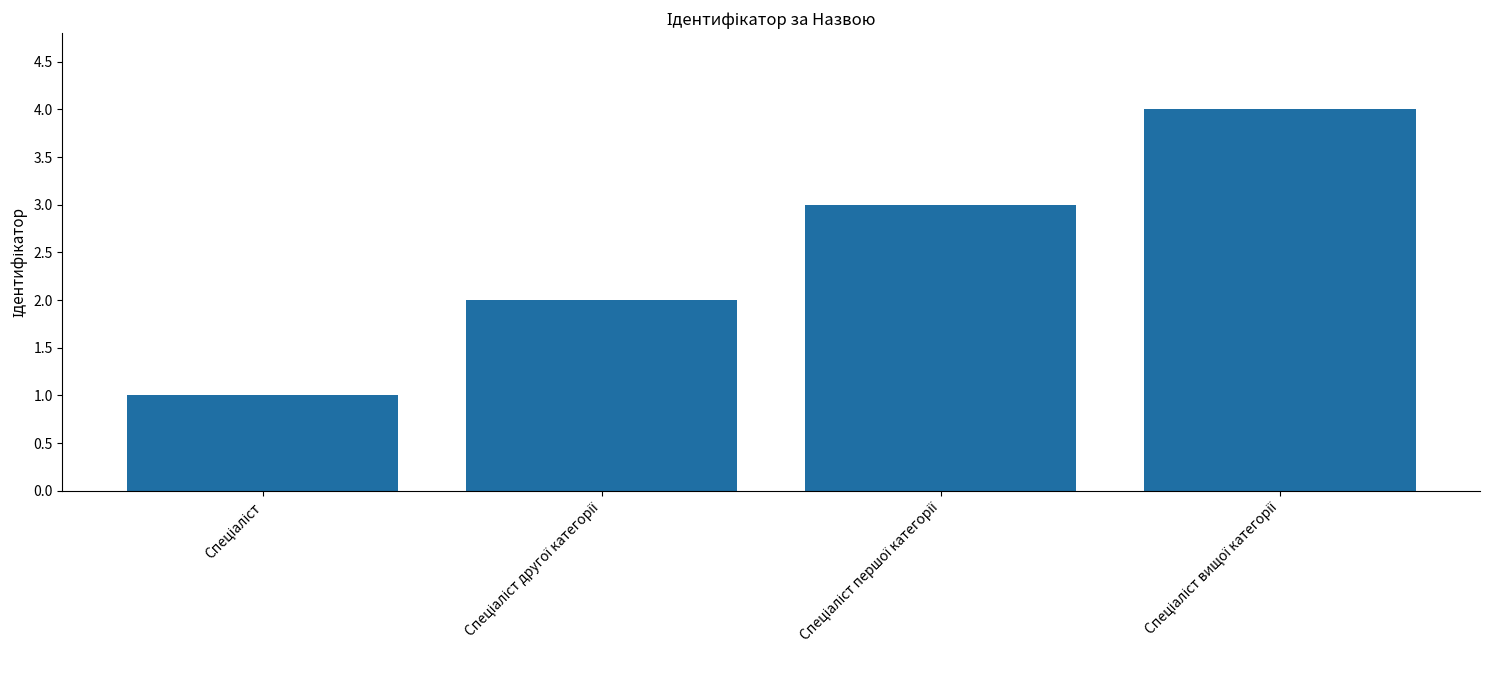

What is the maximum value shown in the chart?

4